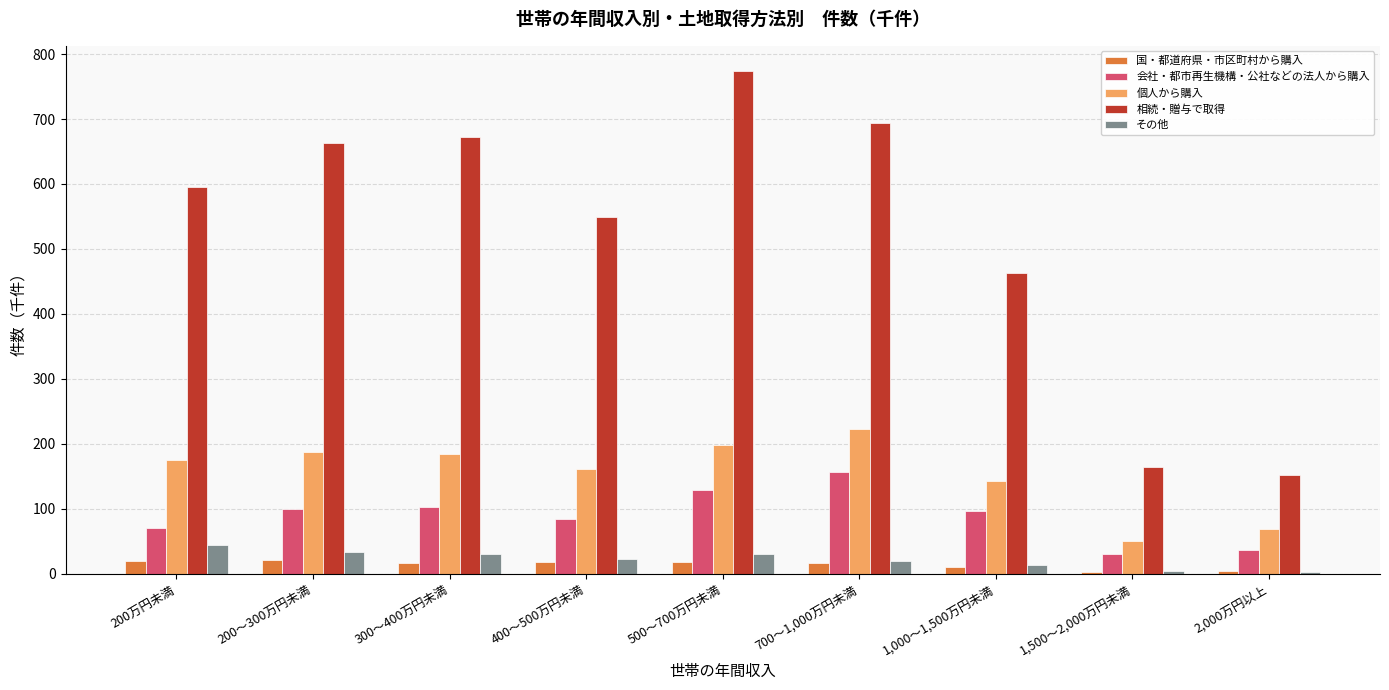

What position from the right is 700～1,000万円未満?

4